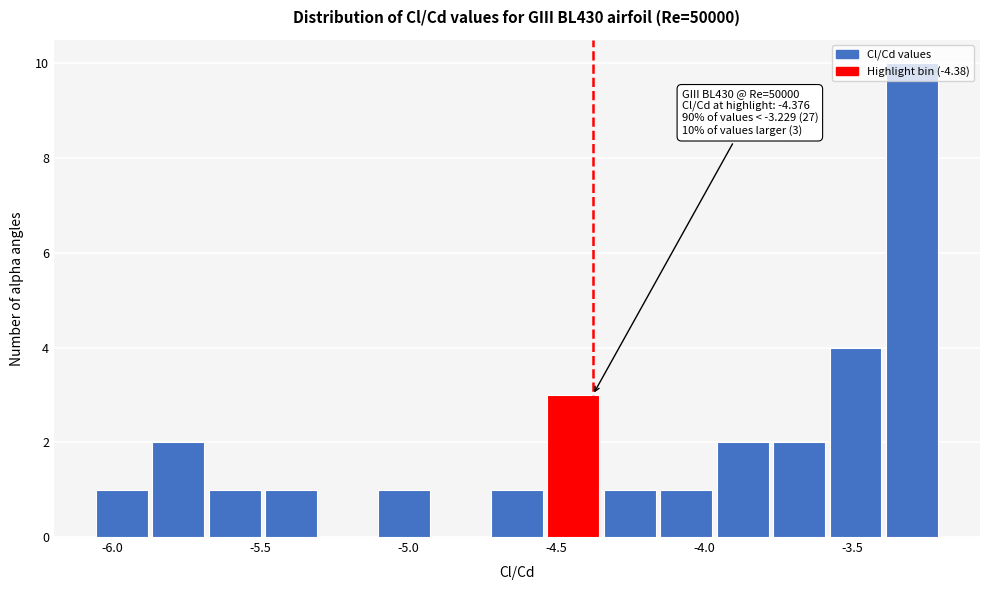

Around what value on the x-axis is the tallest bar? Give the approximate position of its centre, as read against the axis.

-3.30